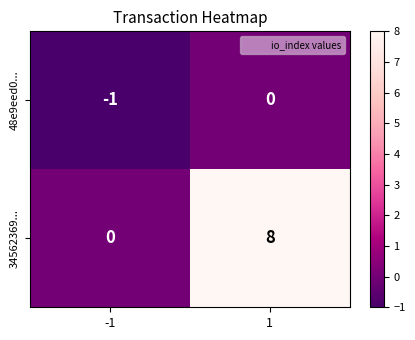

How many distinct data groups are displayed?

2